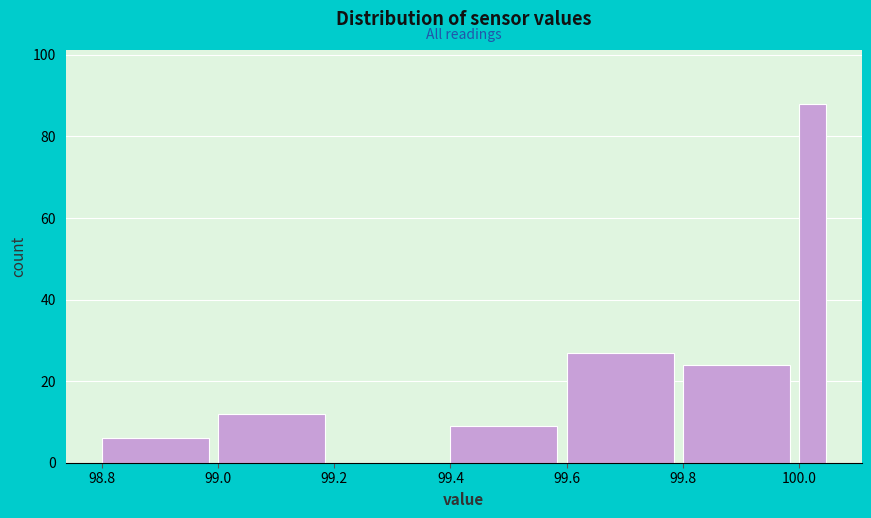

Read against the x-axis, roughly where is the centre of the tallest bar?

100.02